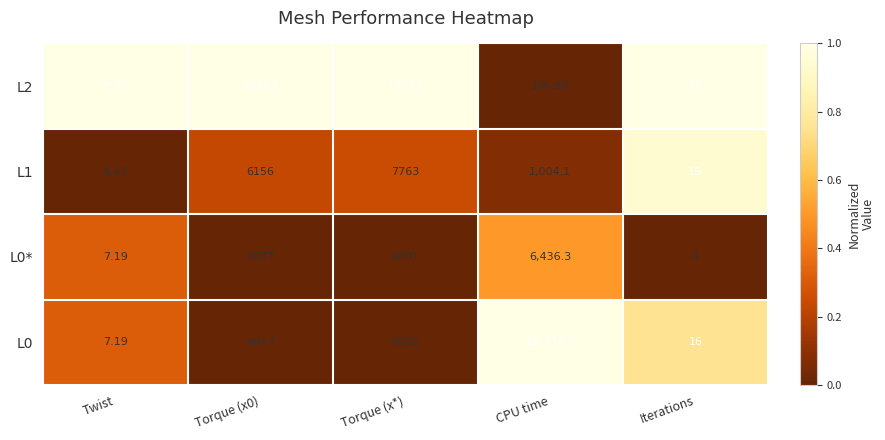

Which category has the highest value across all series?

Torque (x*)